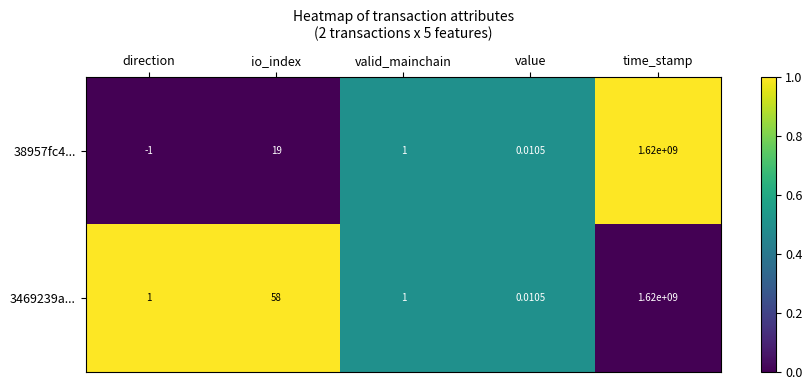

Where is 3469239a... nearest to the value 810000000?

io_index